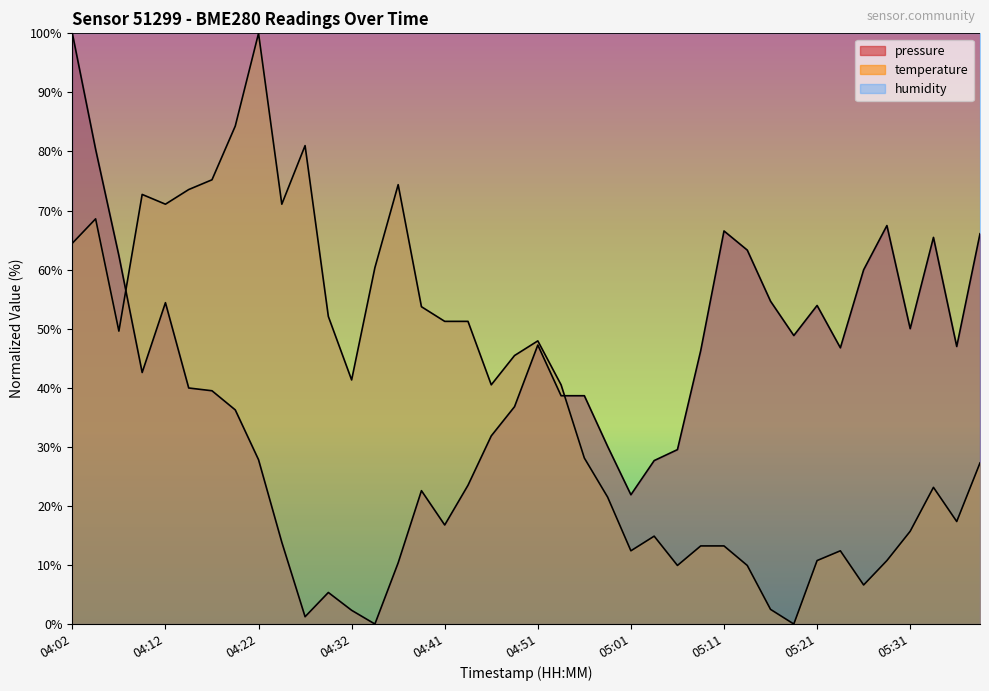

At which label does pressure reach its peak?

04:02